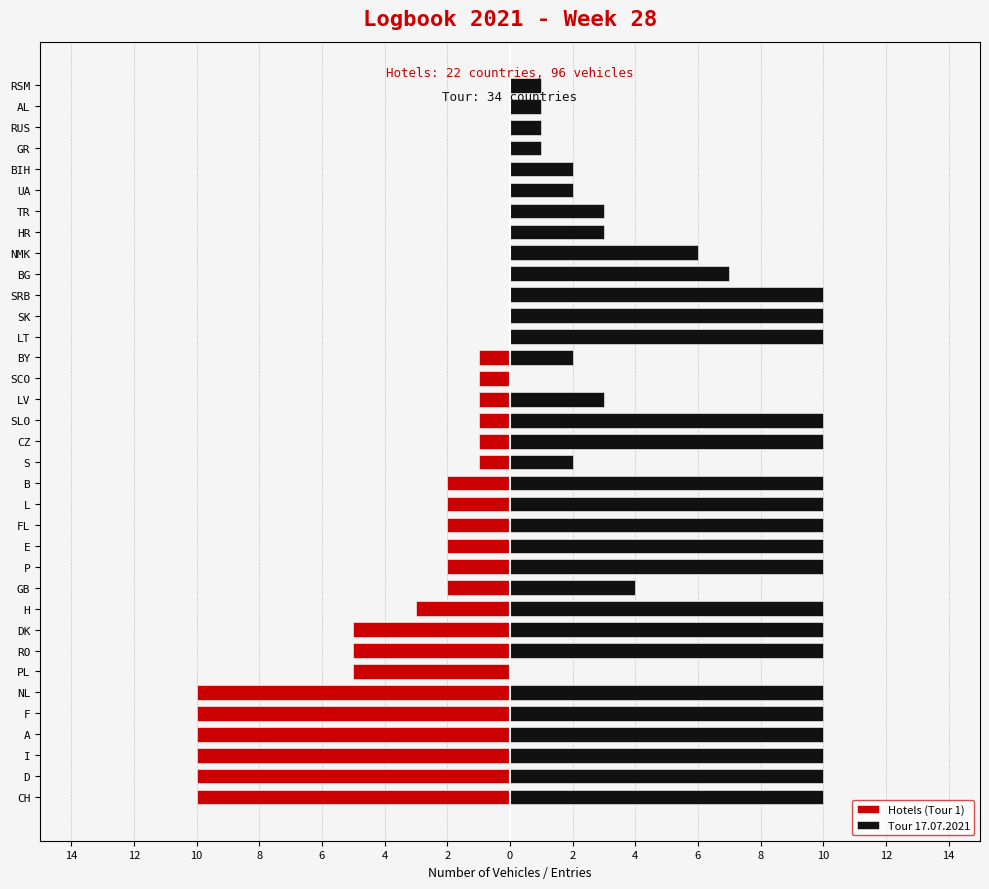

Is it true that Tour 17.07.2021 equals 14 at F?

False